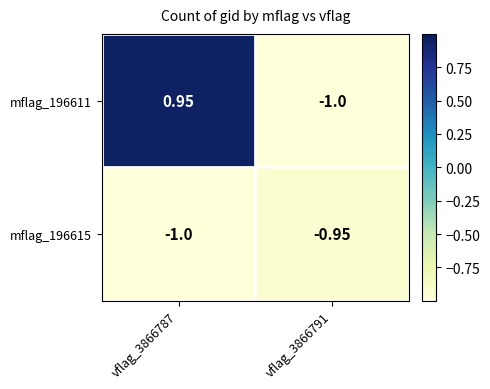

At which category is the sum across all series the highest?

vflag_3866787